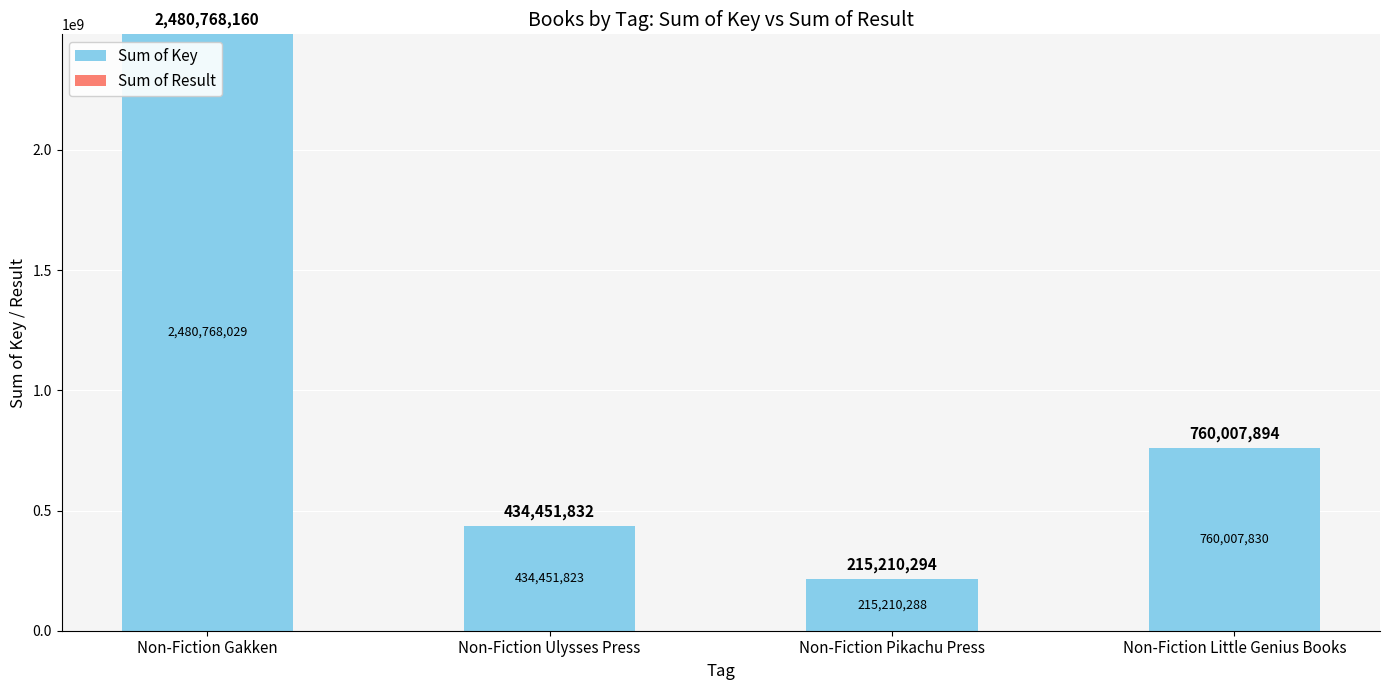

How many distinct data groups are displayed?

2